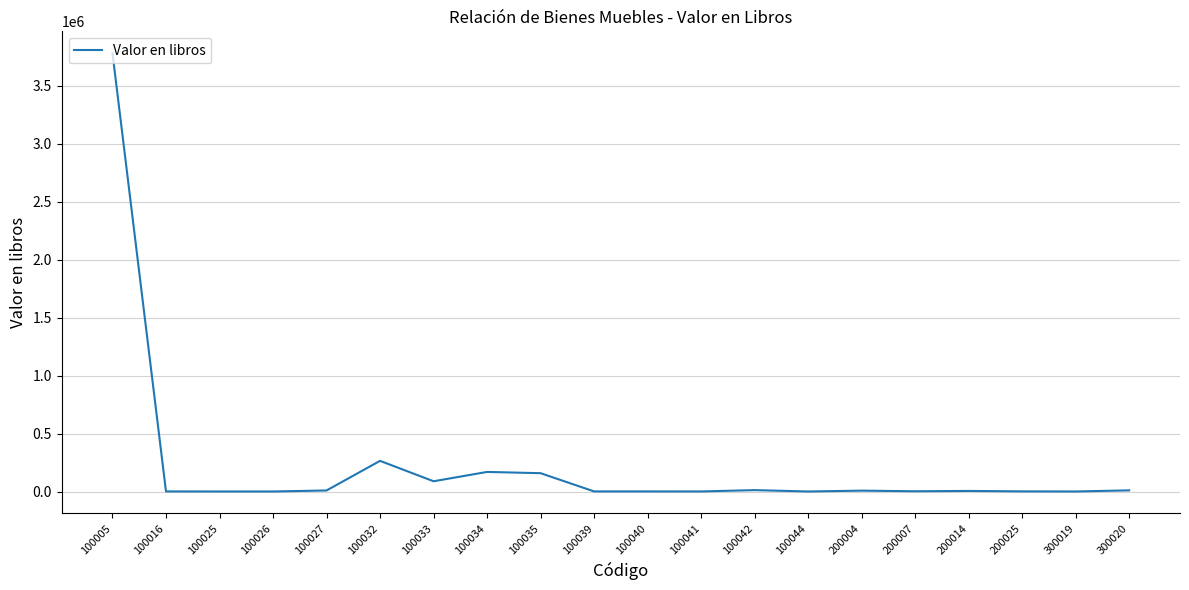

What is the difference between the values at 100032 and 200025?

263214.0